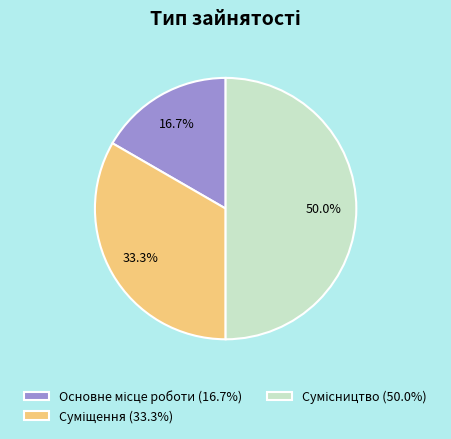

Count the number of slices in the pie.

3